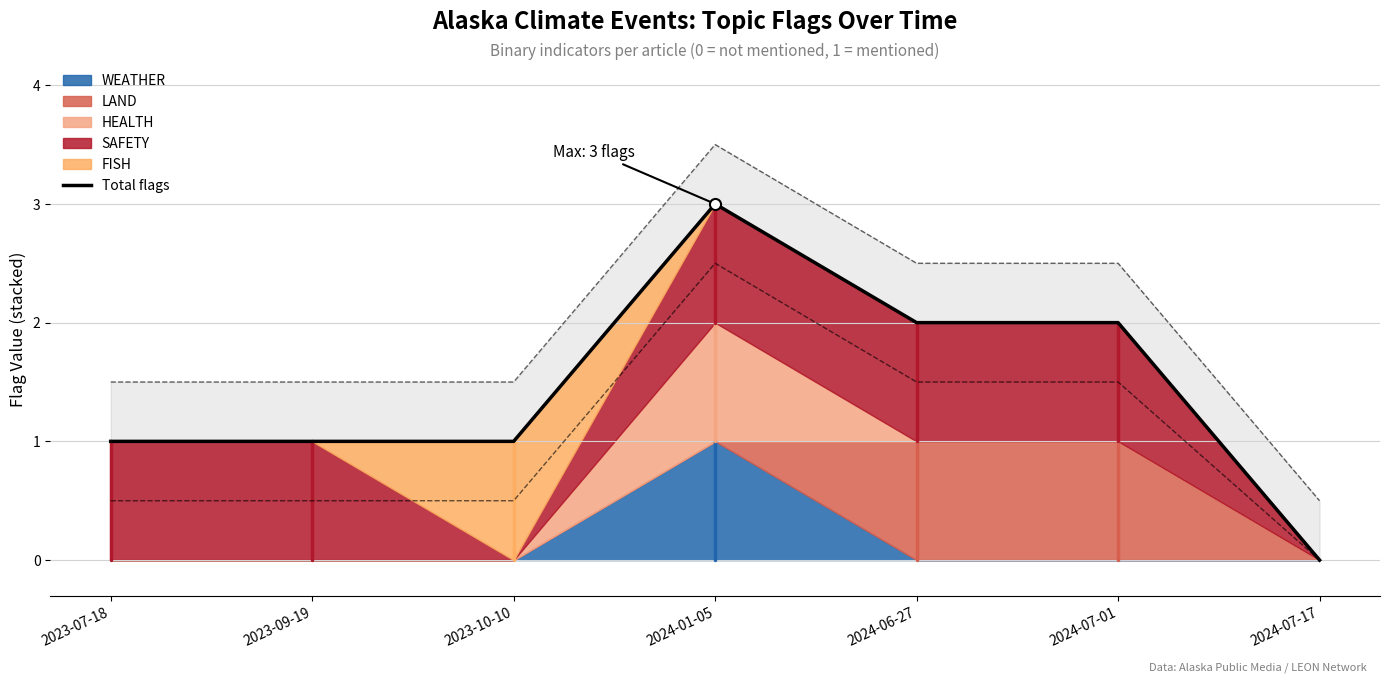

What is the maximum value shown in the chart?

3